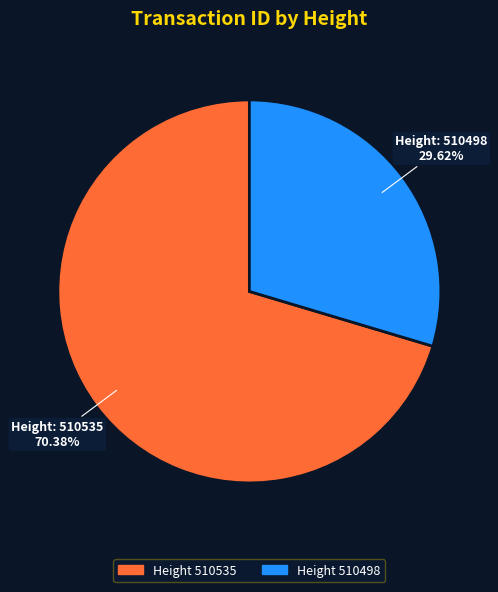

Does any single category account for the majority?

Yes